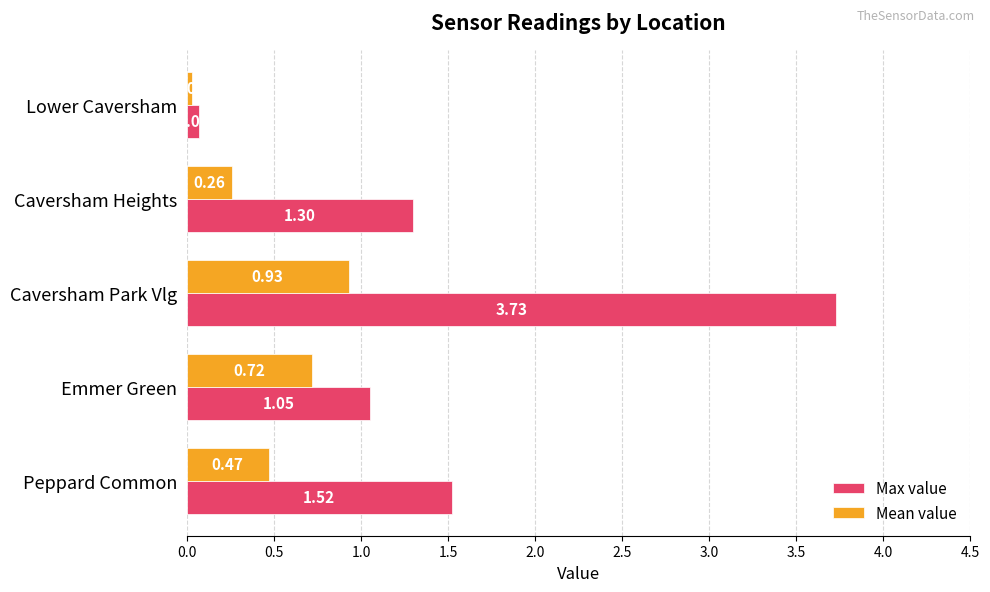

At which label is Mean value closest to 0?

Lower Caversham